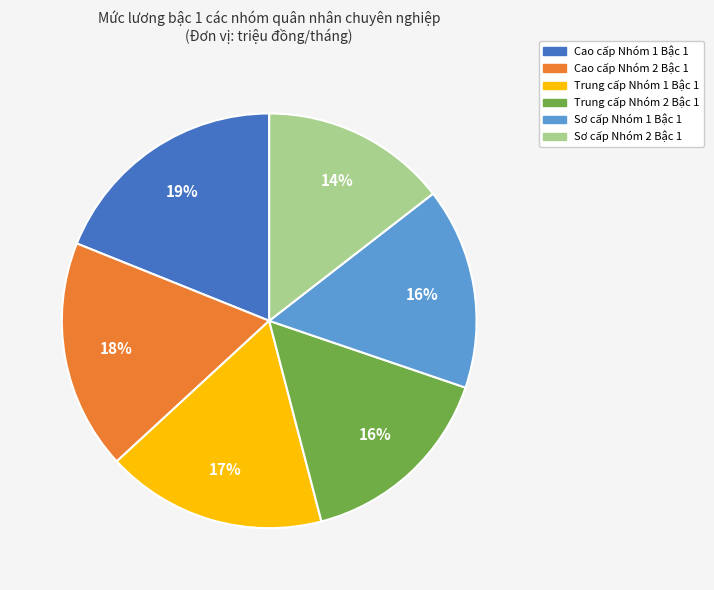

To the nearest percent, what percentage of the pie is Cao cấp Nhóm 1 Bậc 1?

19%